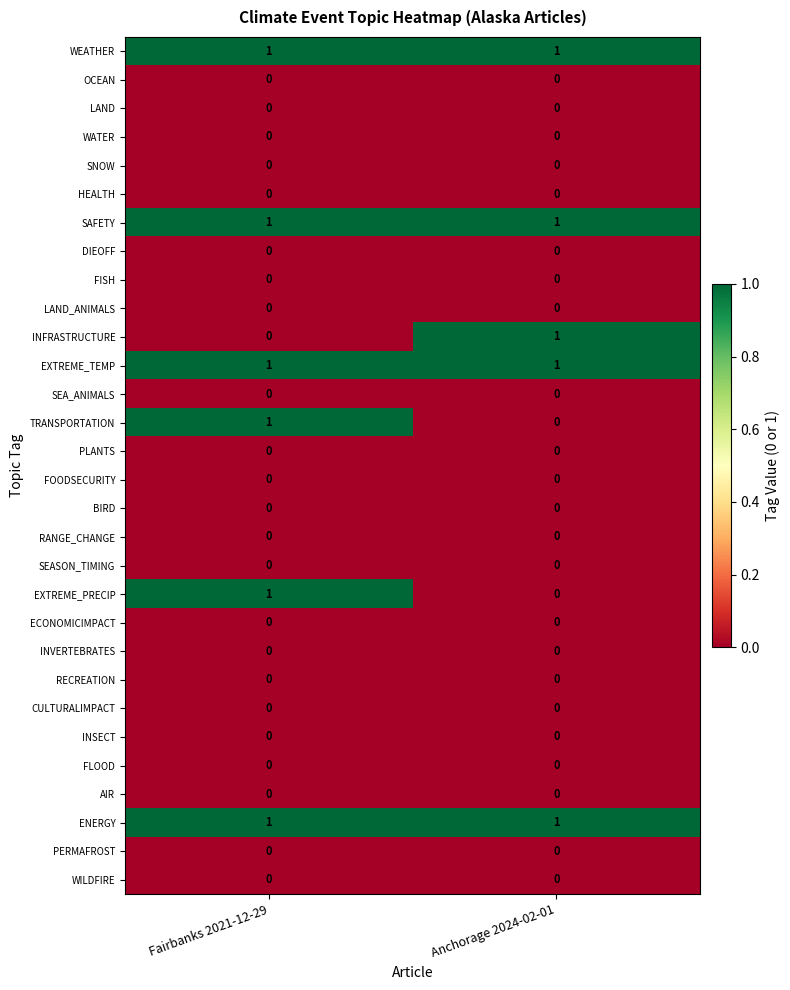

At which category is the sum across all series the highest?

Fairbanks 2021-12-29